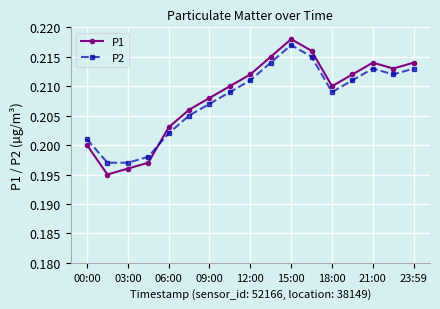

What is the sum of all P1 values?

3.5